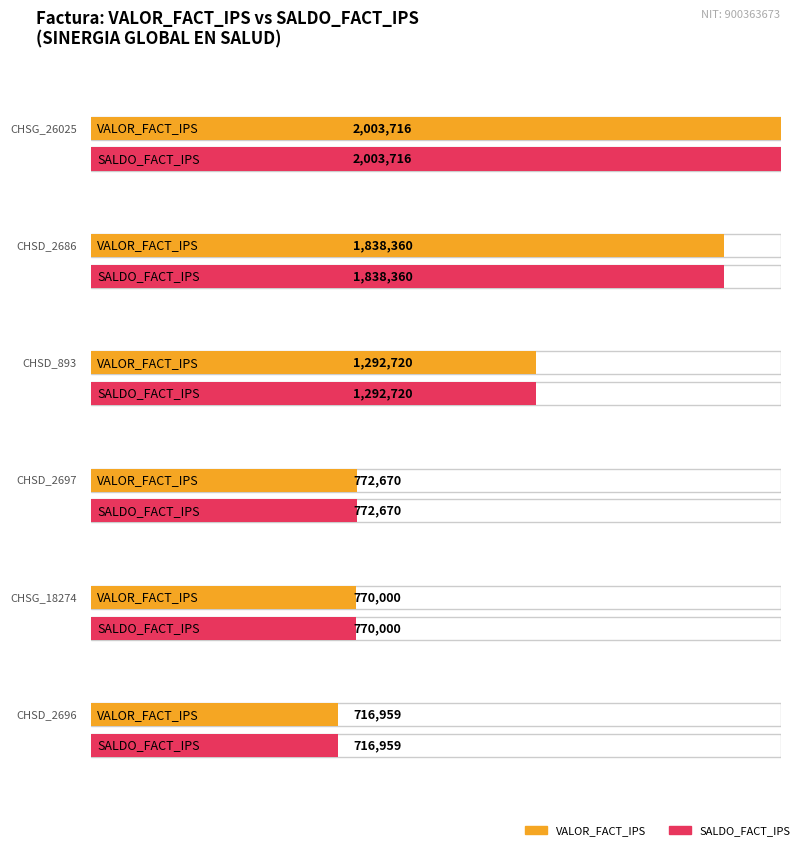

Is it true that SALDO_FACT_IPS equals 716959 at CHSD_2696?

True